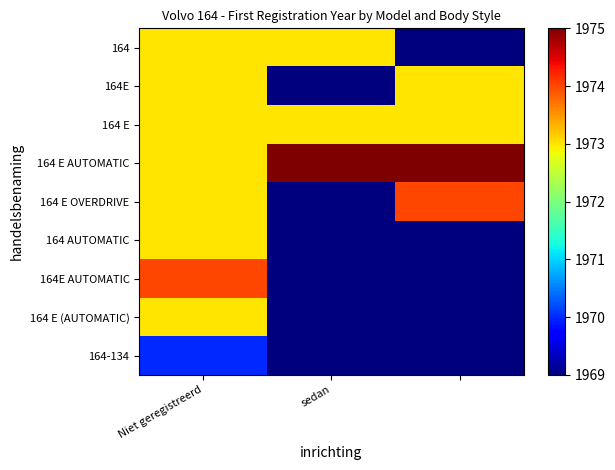

What is the greatest value displayed?

1975